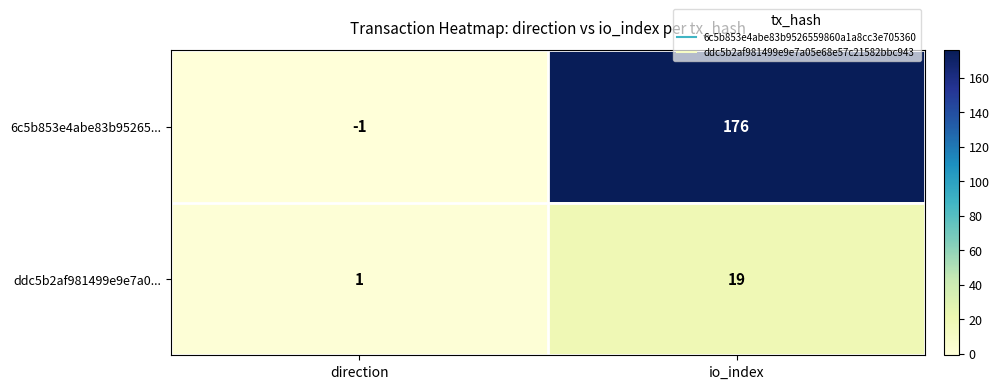

What is the difference between the highest and lowest values at io_index?

157